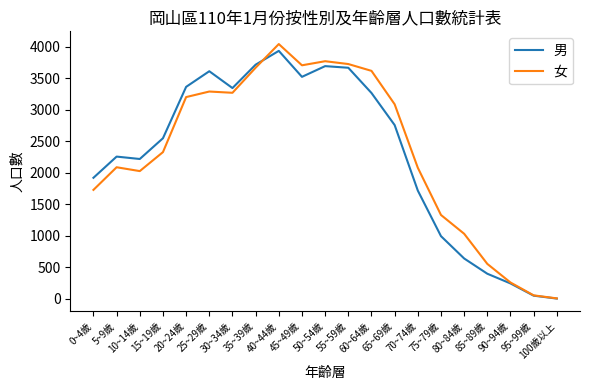

True or false: 女 has a value of 3088 at 65~69歲.

True